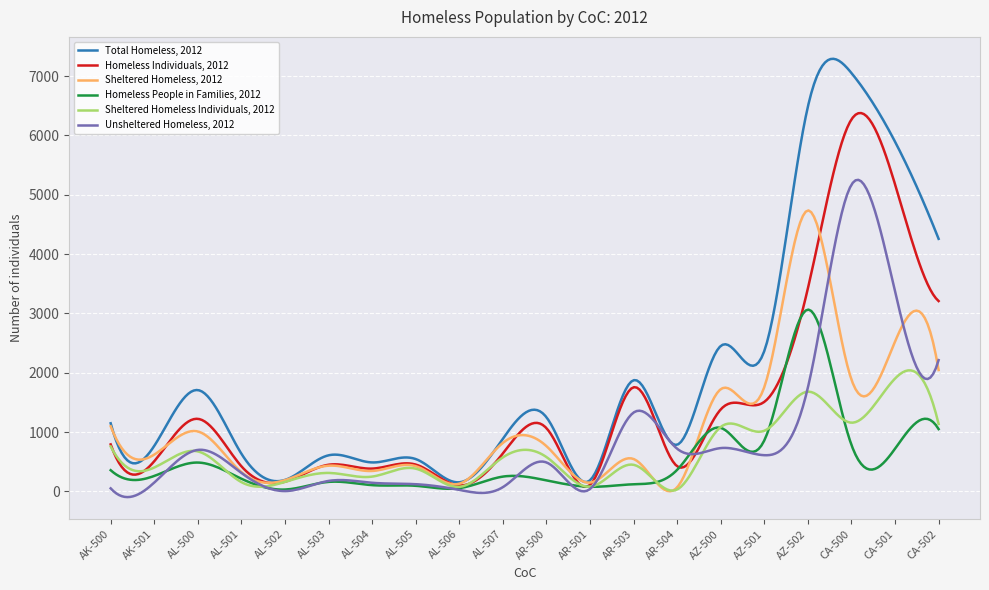

What is the smallest value displayed?

-97.6